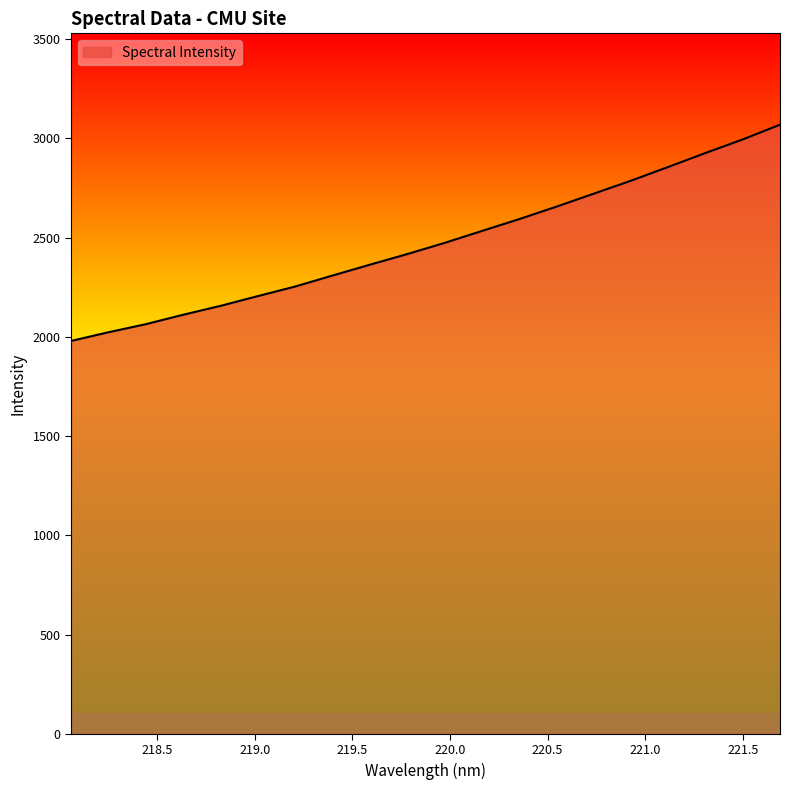

What is the minimum value shown in the chart?

1978.8